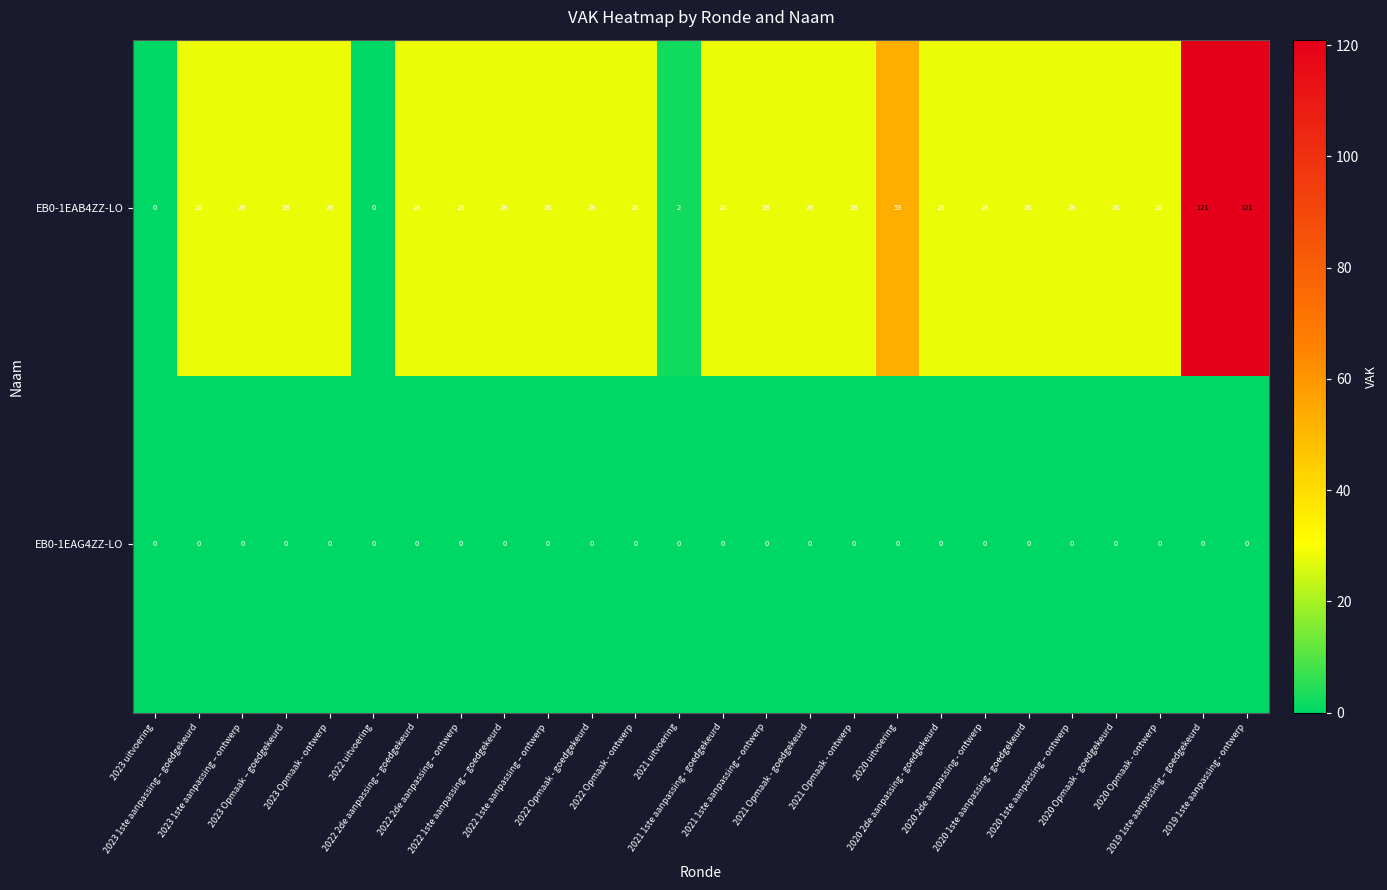

What is the sum of all EB0-1EAB4ZZ-LO values?

857